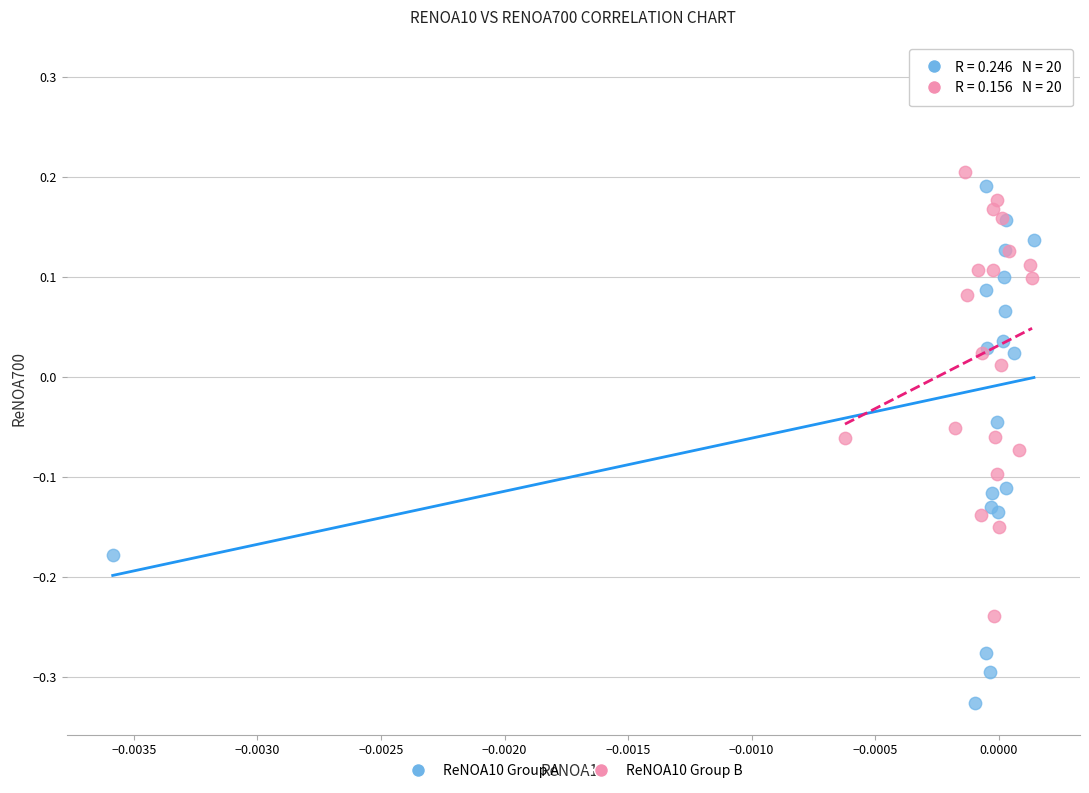

Which series reaches the maximum Y coordinate?

ReNOA10 Group A